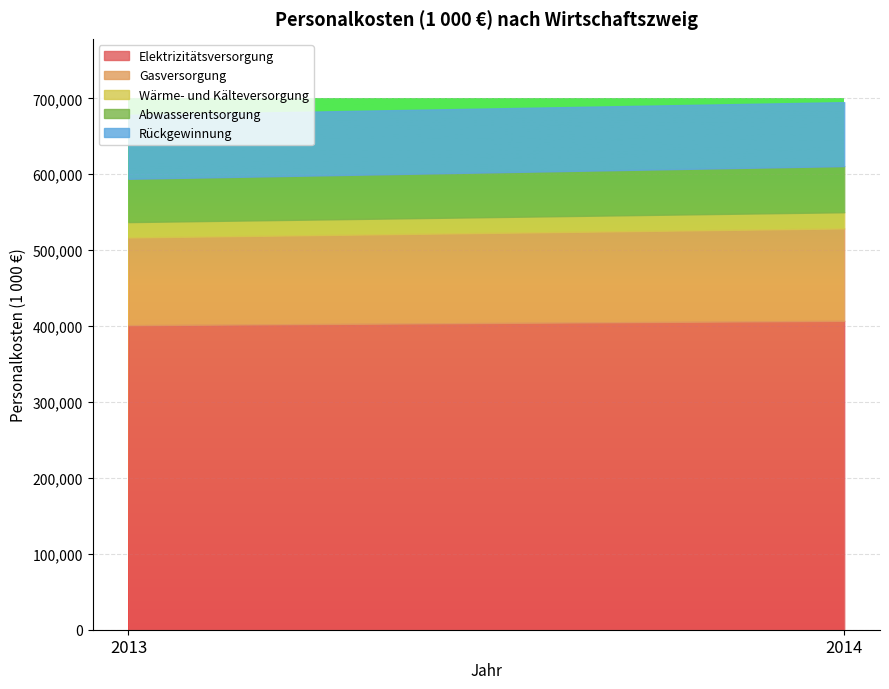

True or false: Wärme- und Kälteversorgung has a value of 11777 at 2014.

False